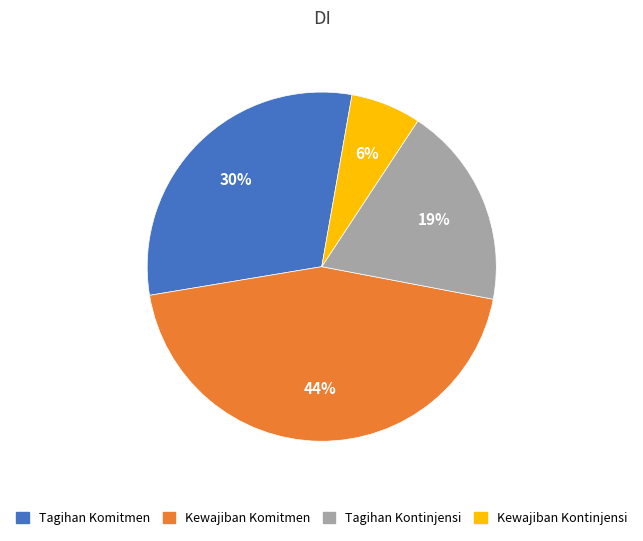

How many slices are in this pie chart?

4